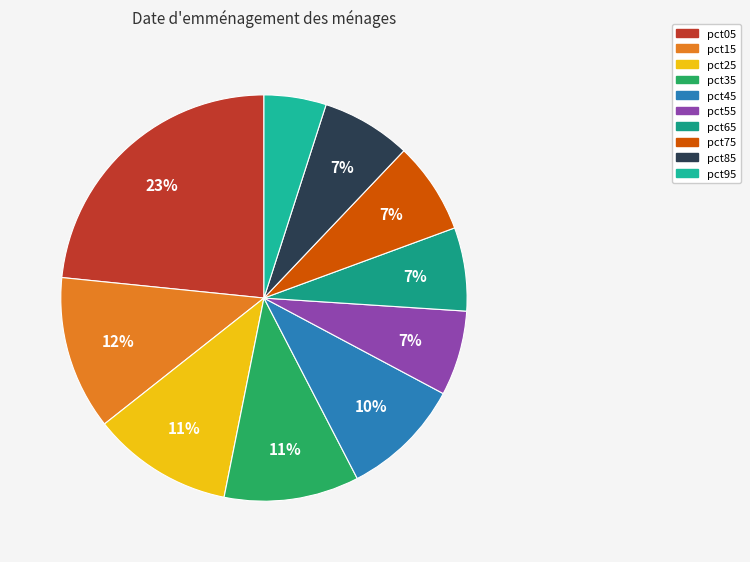

What percentage is the pct65 slice, to the nearest percent?

7%